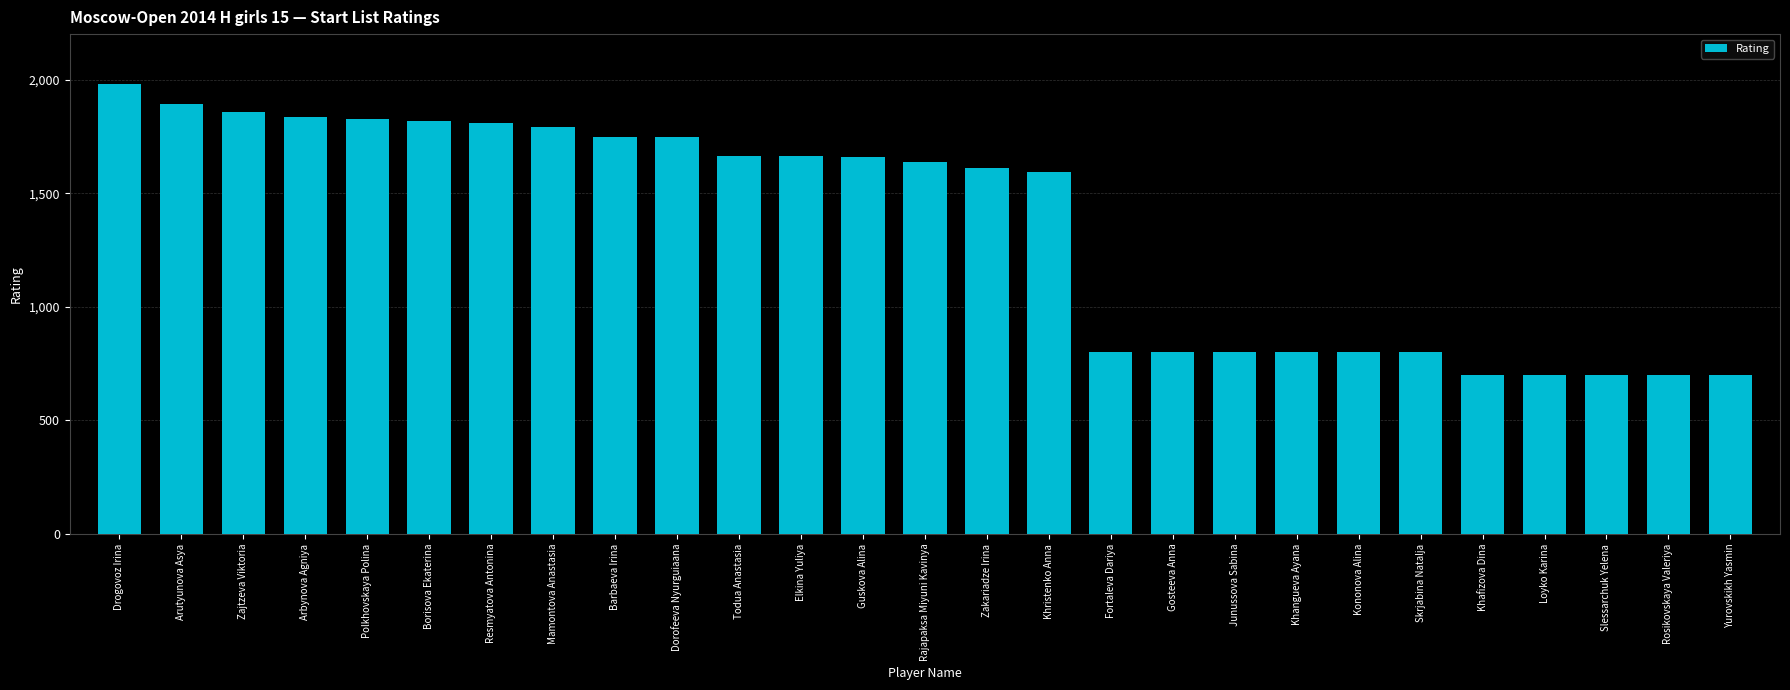

What is the difference between the maximum and minimum values?

1281